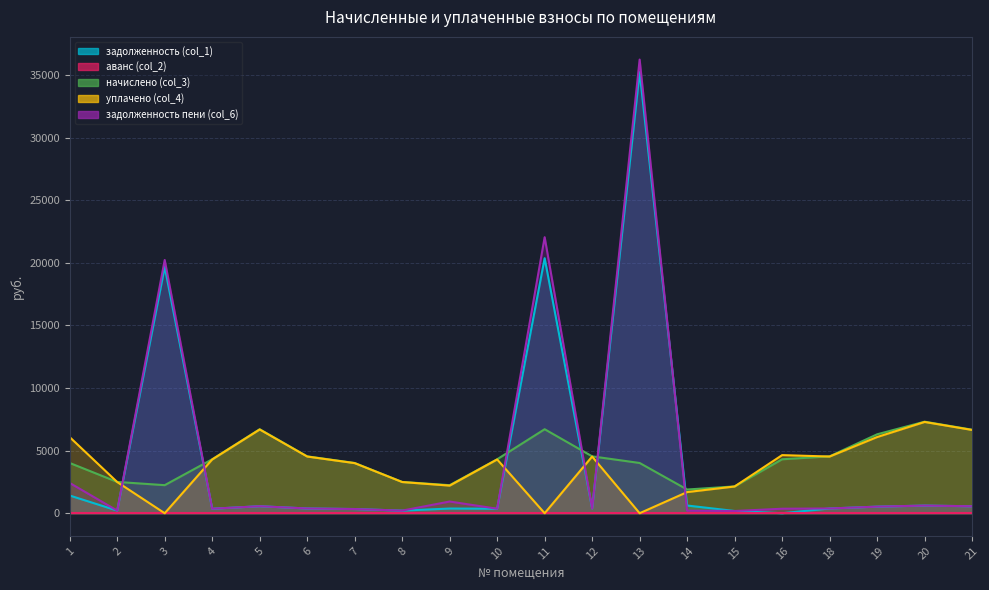

Between 16 and 18, which is larger?

18